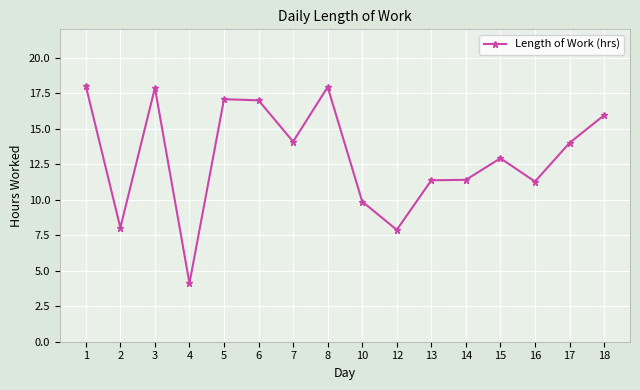

What is the value of the 13th point from the left?

12.9